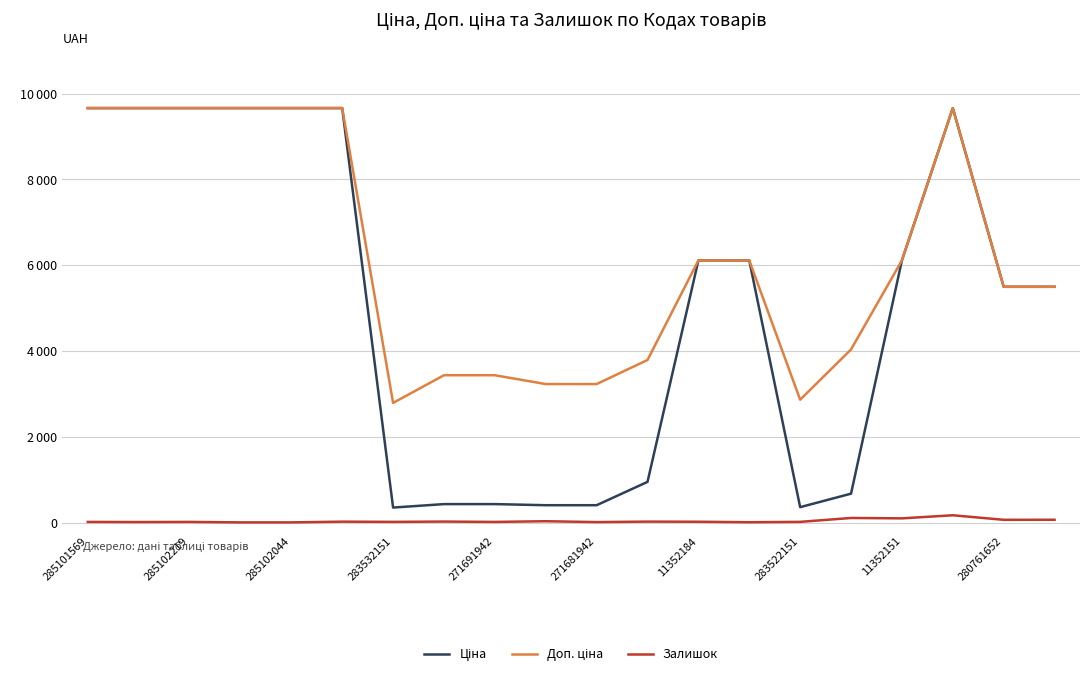

Does the chart display data point markers on the line(s)?

No